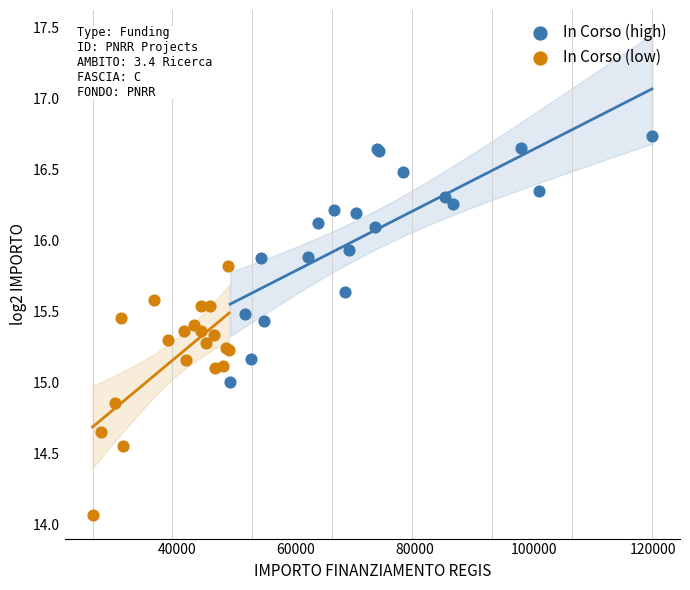

Which series reaches the maximum Y coordinate?

In Corso (high)